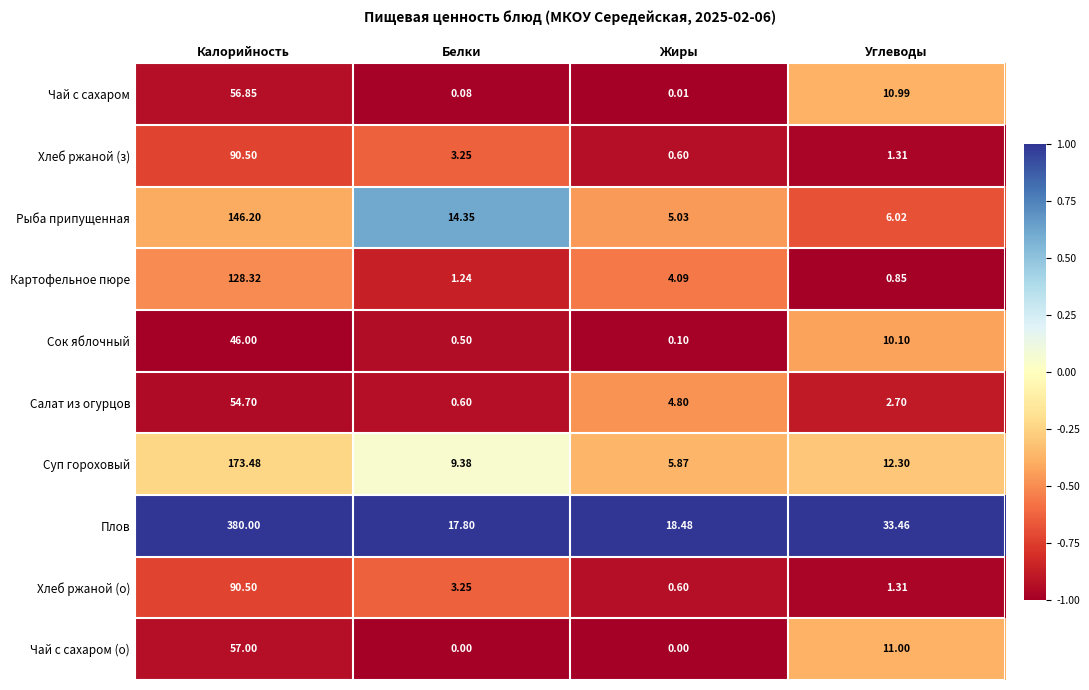

Which category has the lowest value in the Салат из огурцов series?

Белки